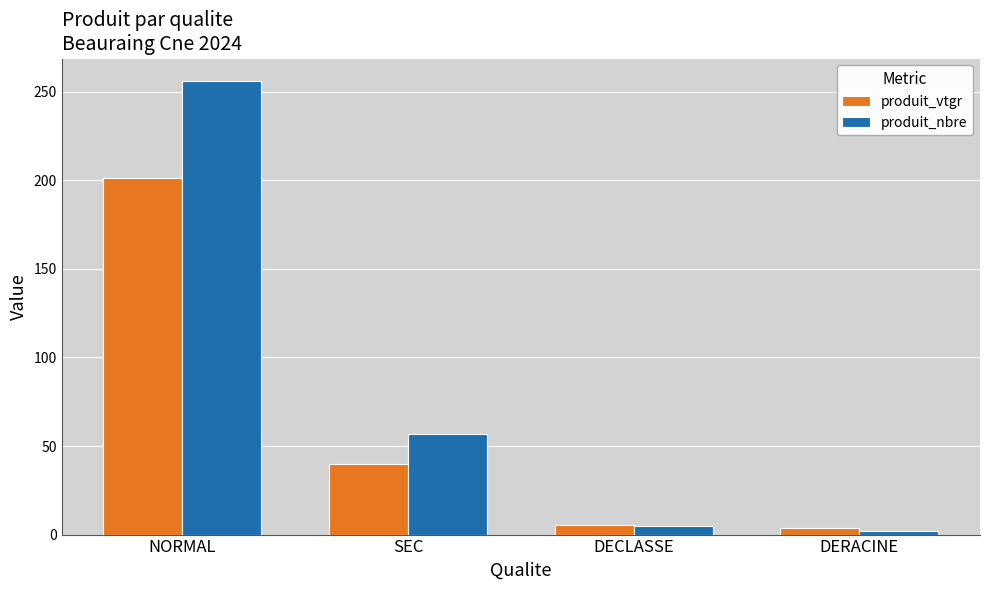

At which category is the sum across all series the highest?

NORMAL